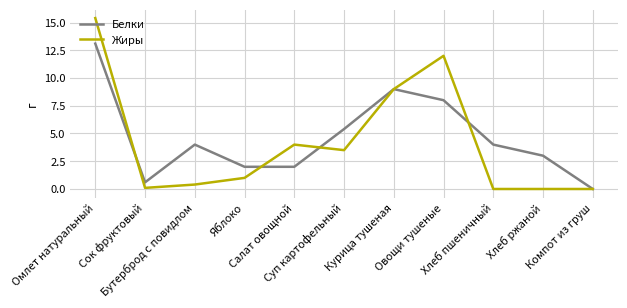

What is the maximum value for Белки?

13.1